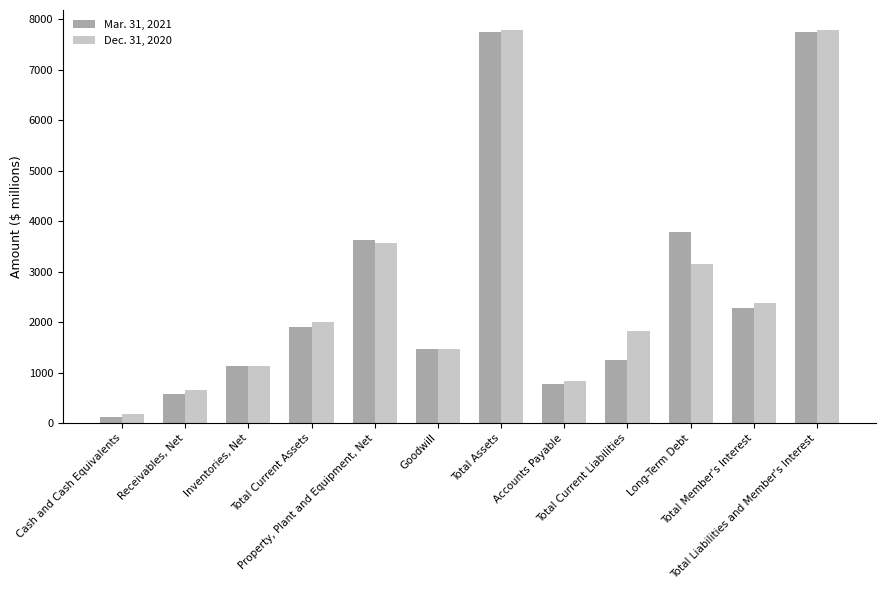

What is the maximum value shown in the chart?

7795